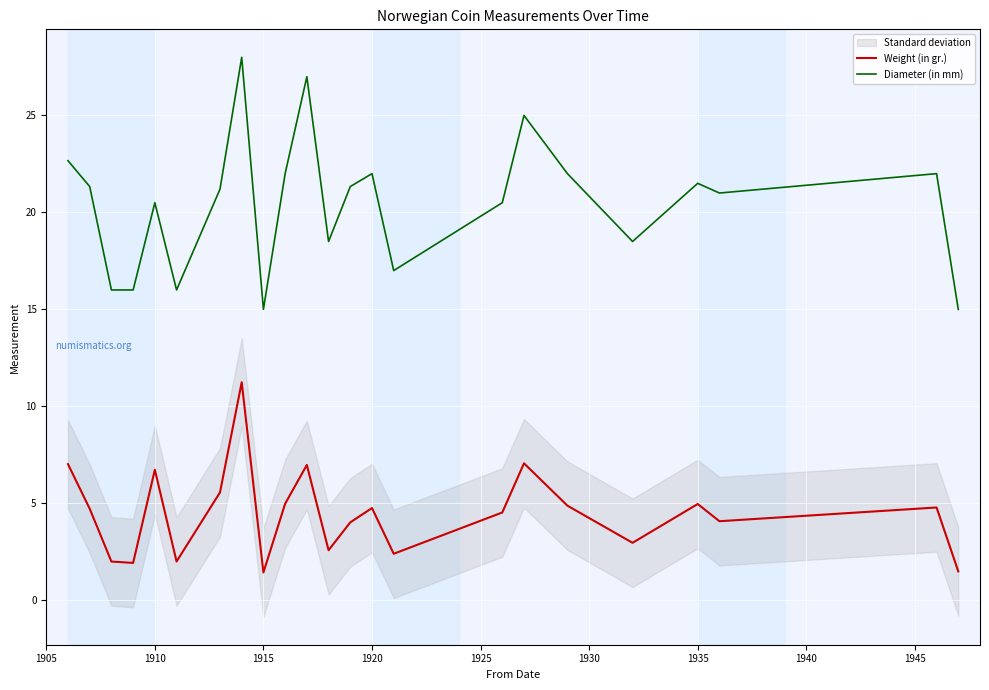

What is the highest value of the Diameter (in mm) series?

28.0